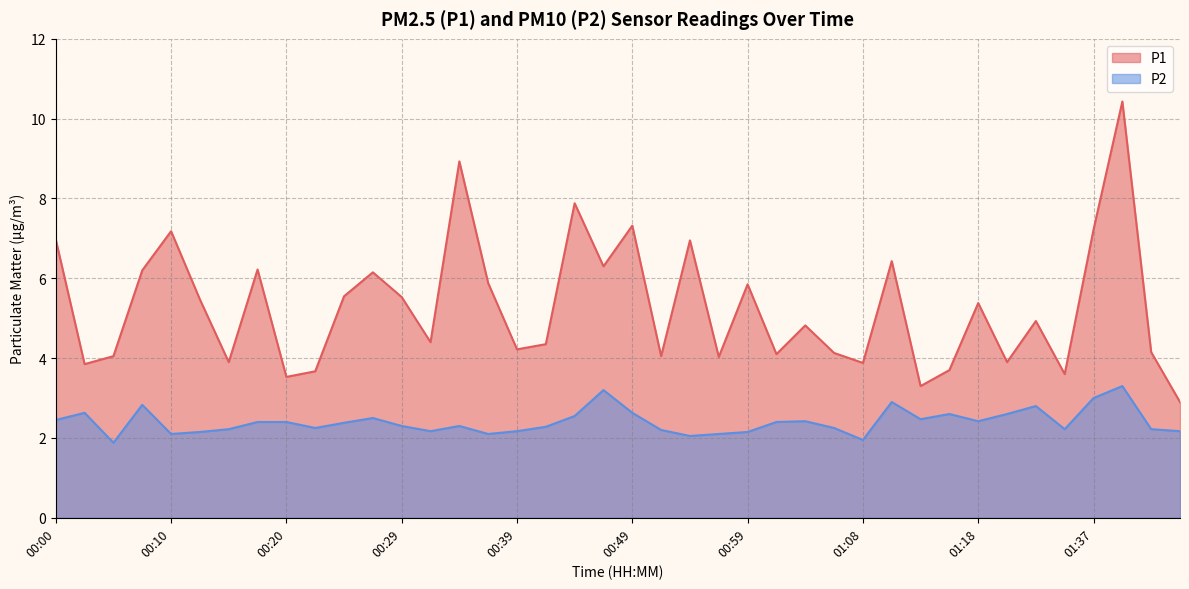

Where does the P1 series first go above 4?

00:00